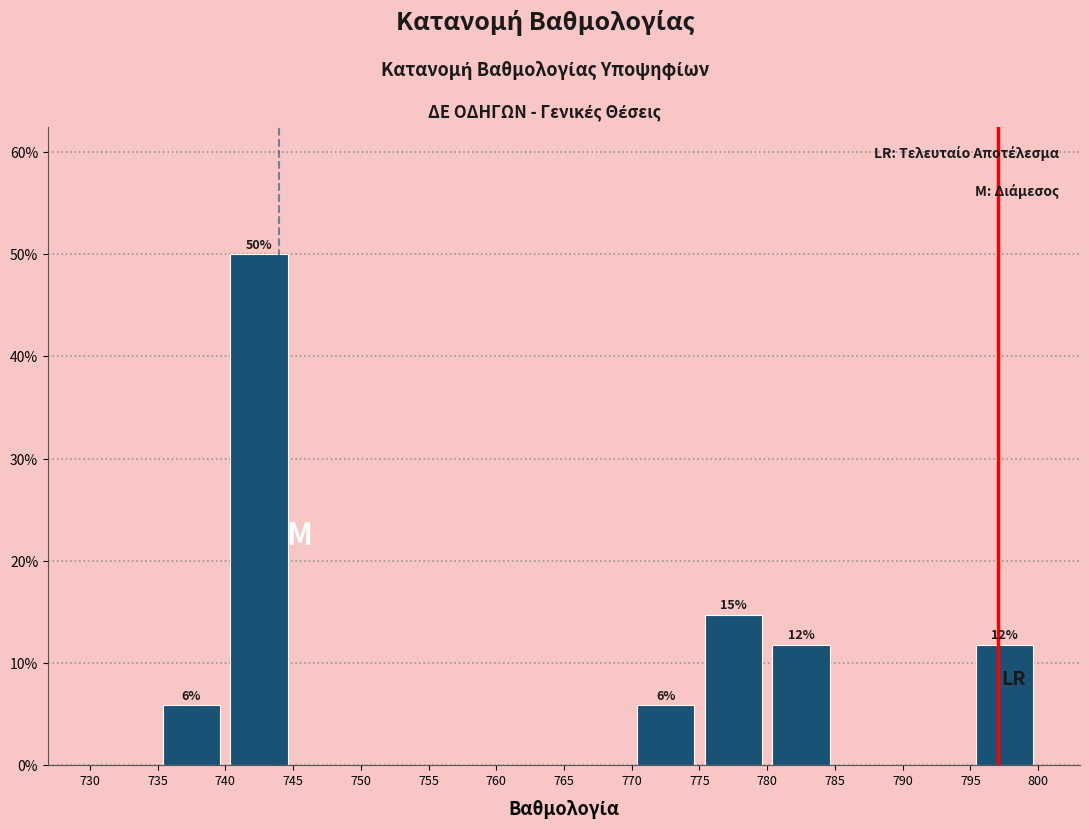

Which range on the x-axis has the tallest bar?

740 to 745